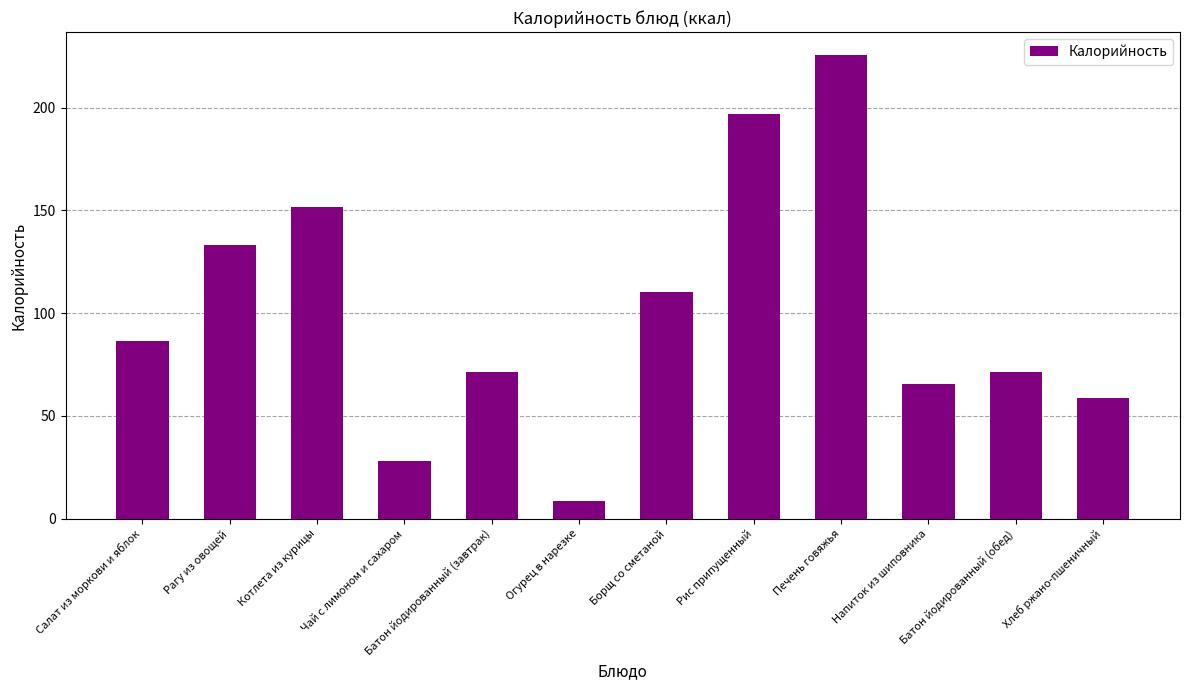

What is the change in value from Салат из моркови и яблок to Борщ со сметаной?

+23.7